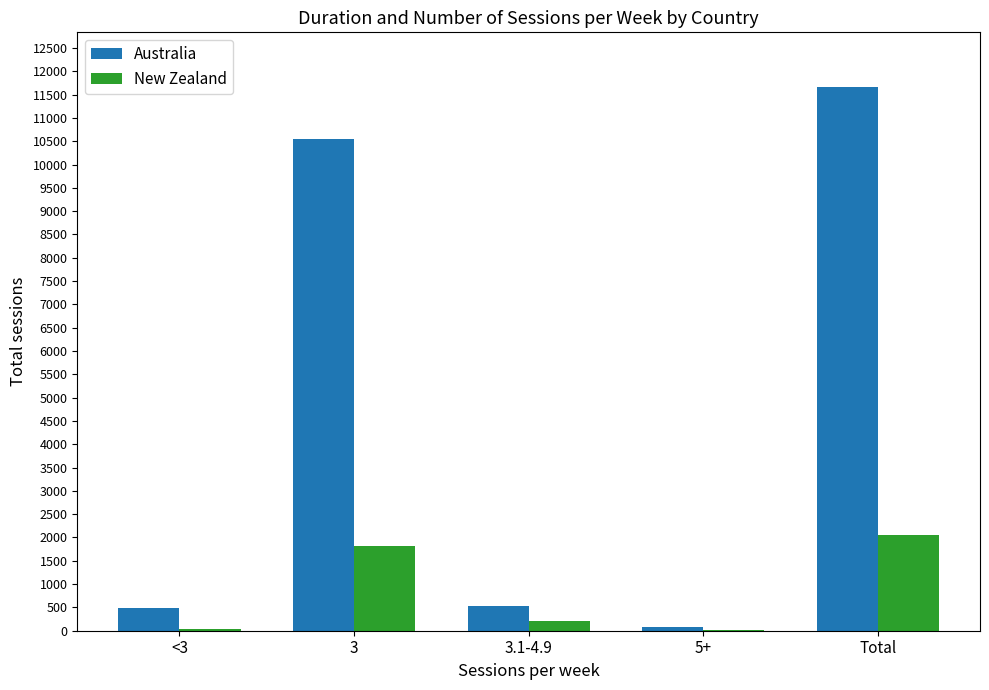

What is the maximum value shown in the chart?

11669